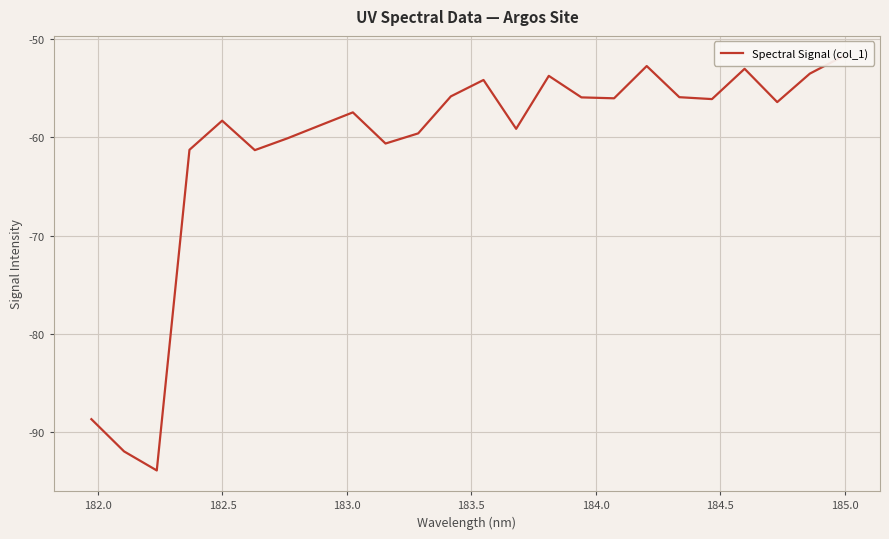

How many series are shown in this chart?

1